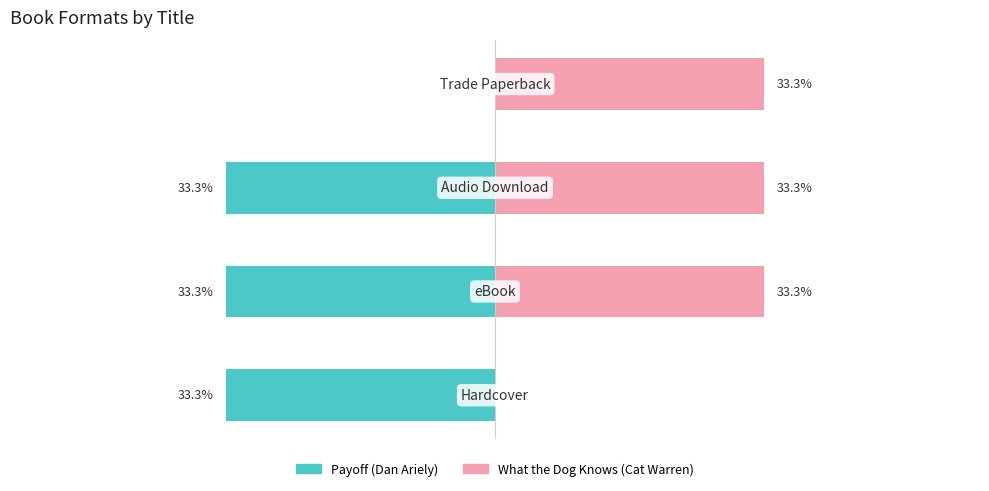

Reading left to right, transcribe all the data shown in this chart.

Payoff (Dan Ariely): -33.3	-33.3	-33.3	0.0
What the Dog Knows (Cat Warren): 0.0	33.3	33.3	33.3